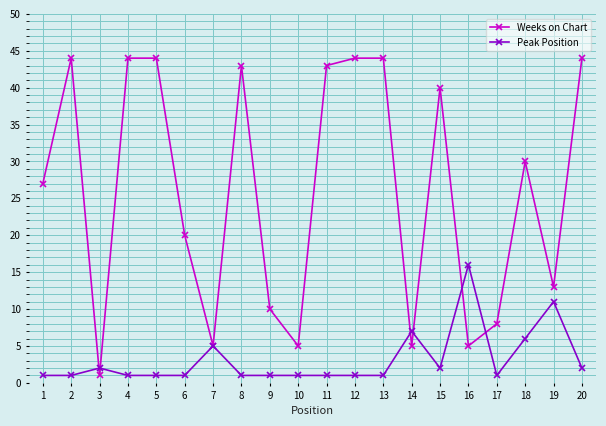

Is it true that Peak Position equals 1 at 12?

True